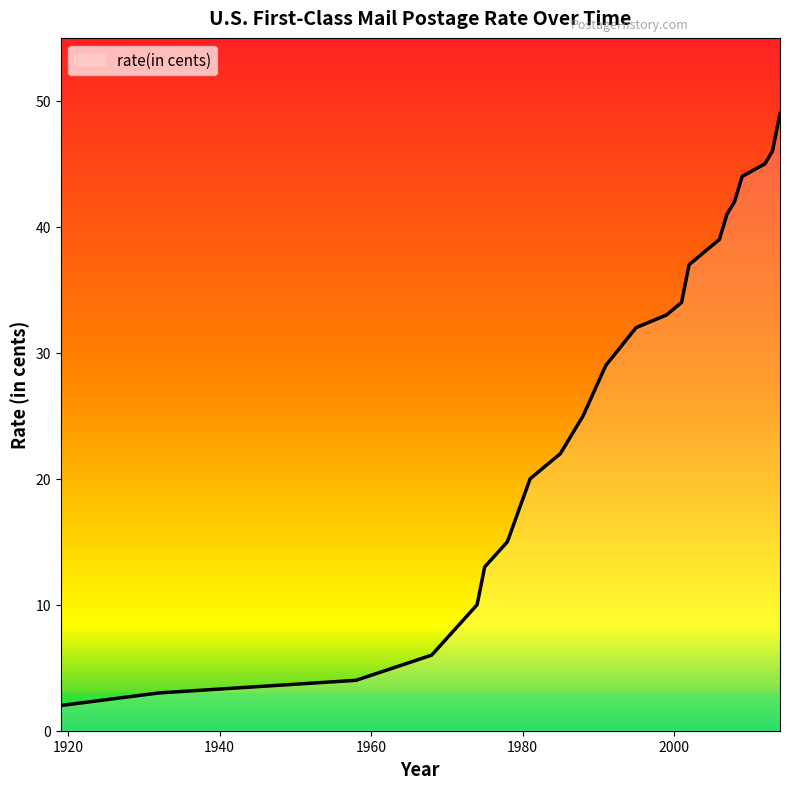

What is the difference between the second highest and second lowest values?

43